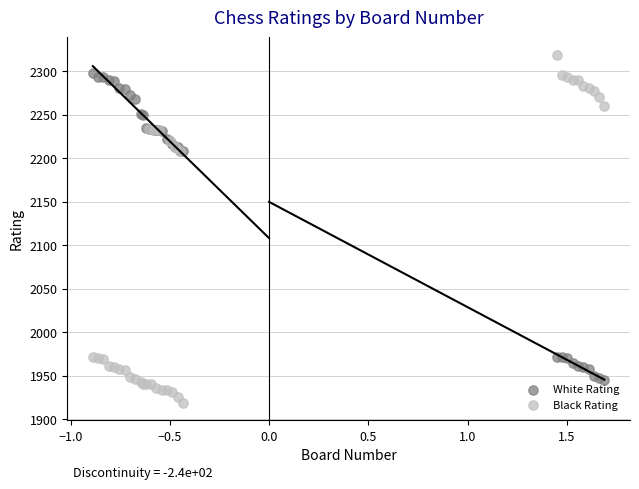

Which series contains the lowest Y value?

Black Rating